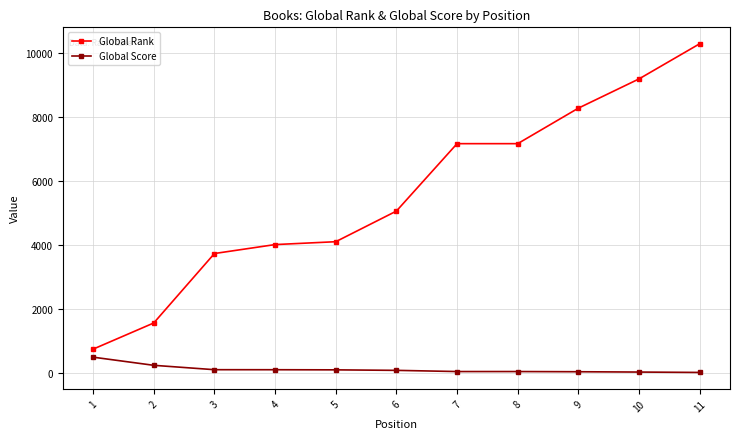

What are all the series names shown in the legend?

Global Rank, Global Score